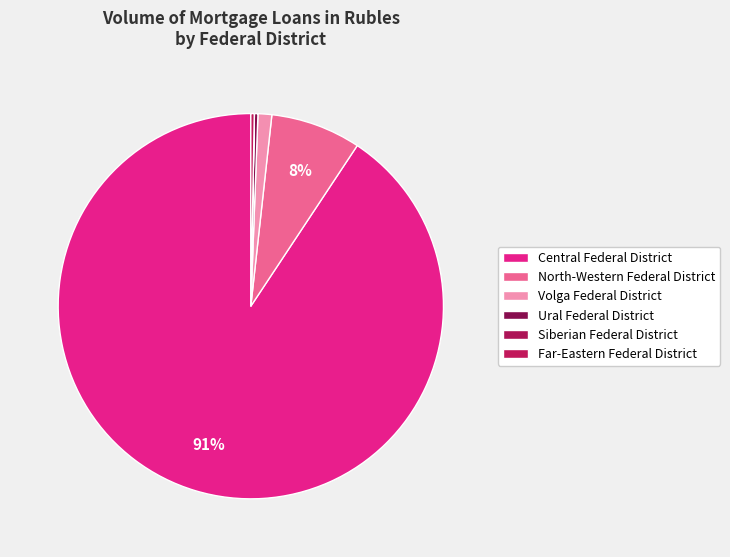

Is there any slice that represents more than half of the pie?

Yes